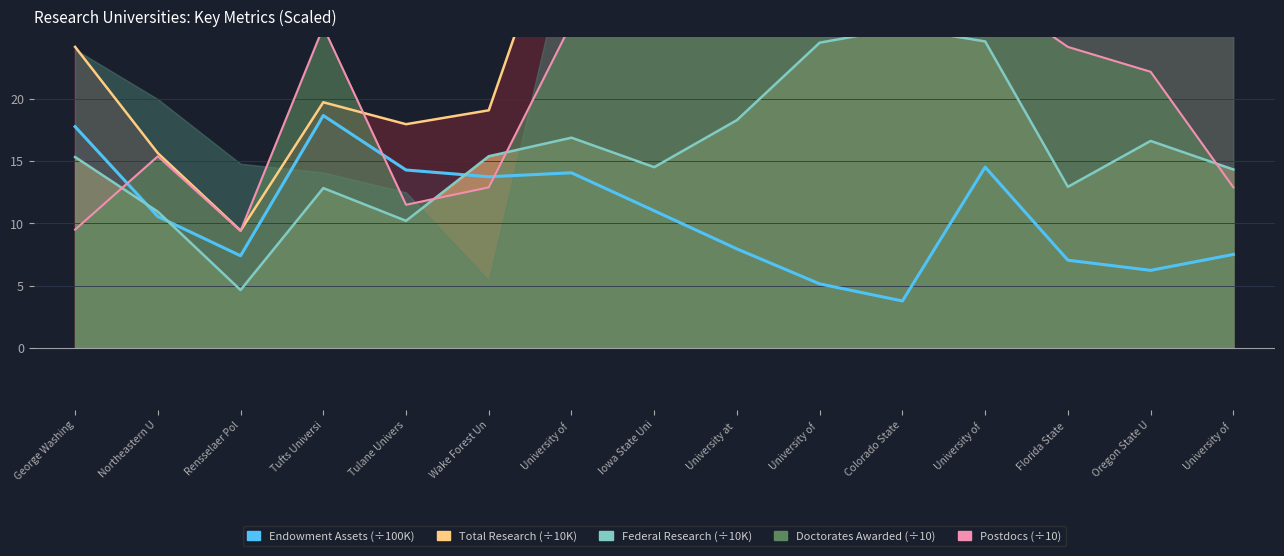

True or false: Total Research has more than 2 points higher than both neighbors.

True